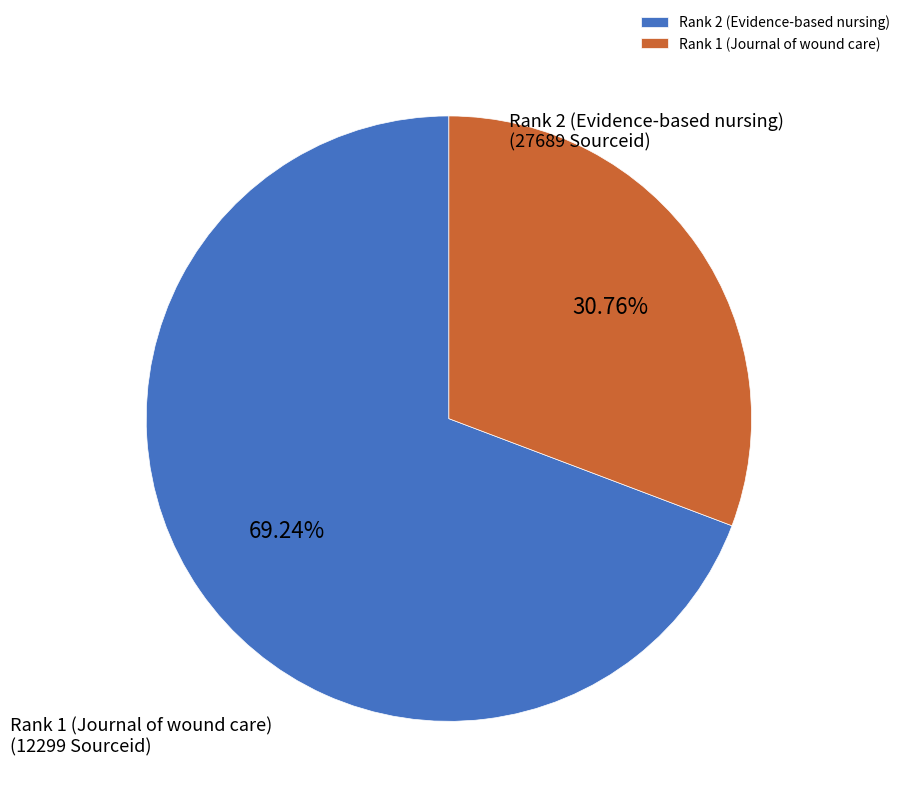

Count the number of slices in the pie.

2